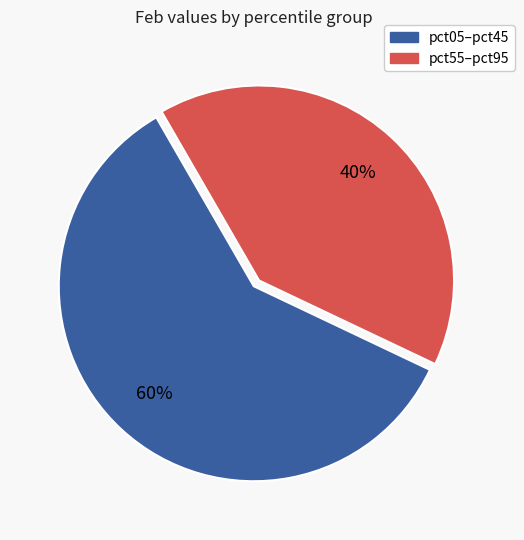

To the nearest percent, what is the average slice percentage?

50%